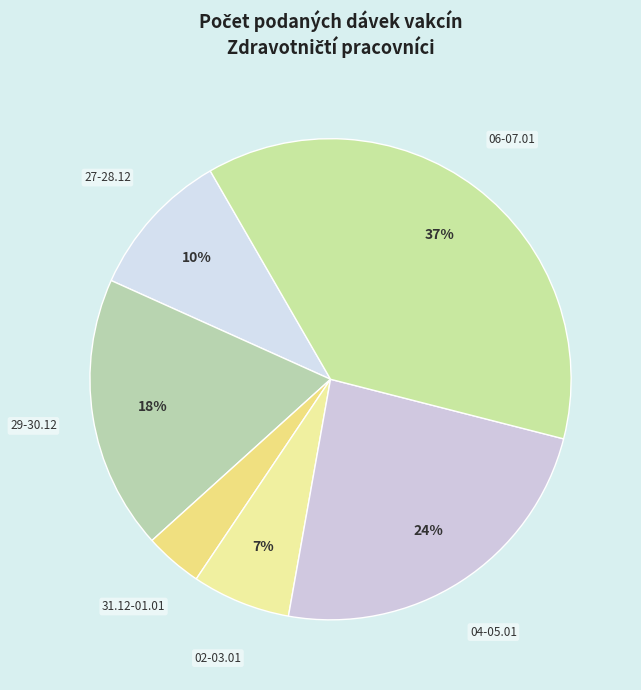

To the nearest percent, what is the difference between the largest and smallest slice percentages?

33%